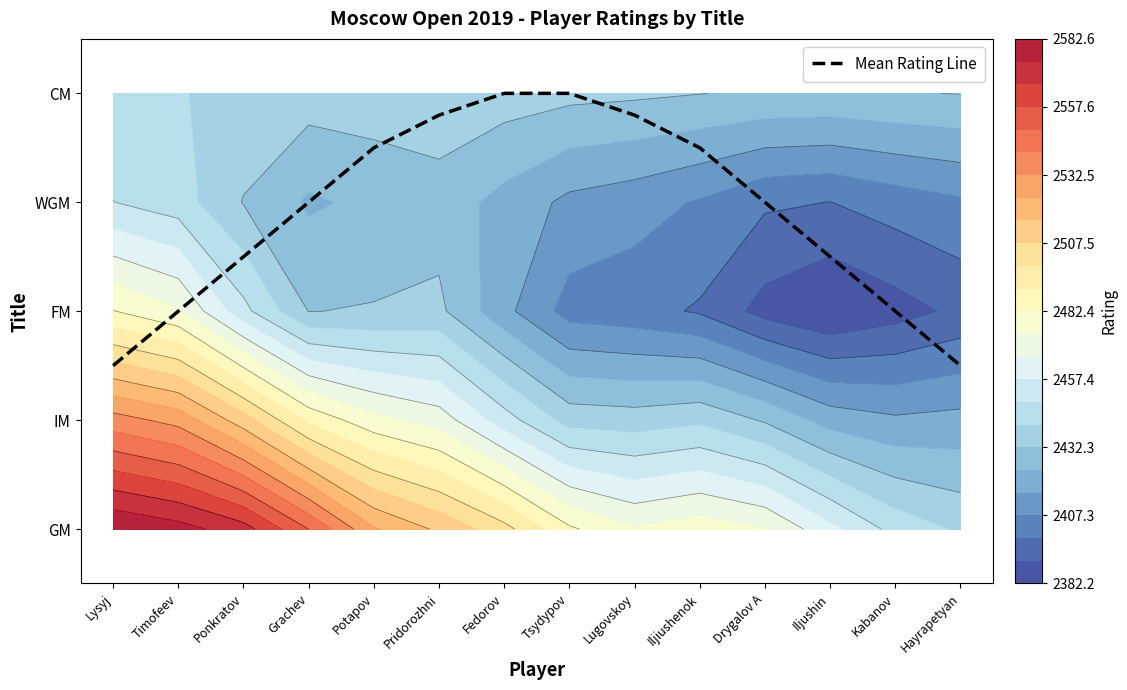

Reading left to right, what are all the values shown in this chart?

1.5	2.0	2.5	3.0	3.5	3.8	4.0	4.0	3.8	3.5	3.0	2.5	2.0	1.5